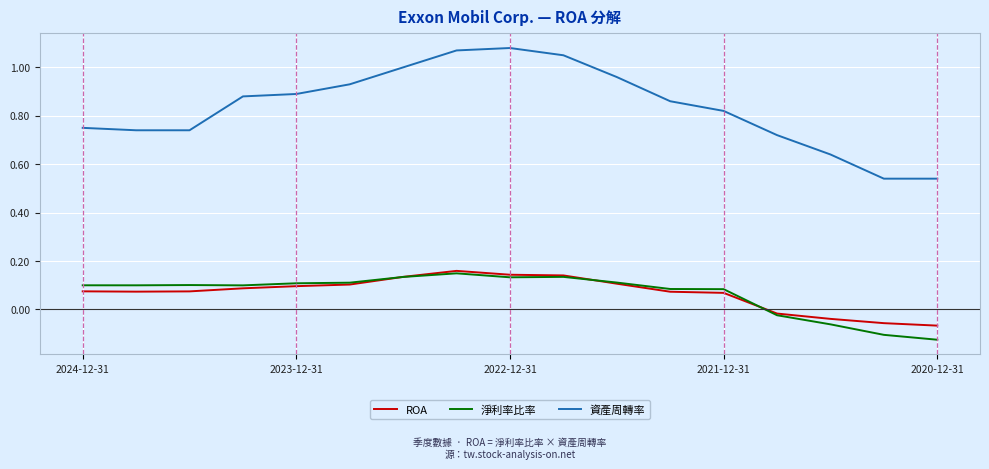

True or false: 淨利率比率 and 資產周轉率 intersect in this chart.

False